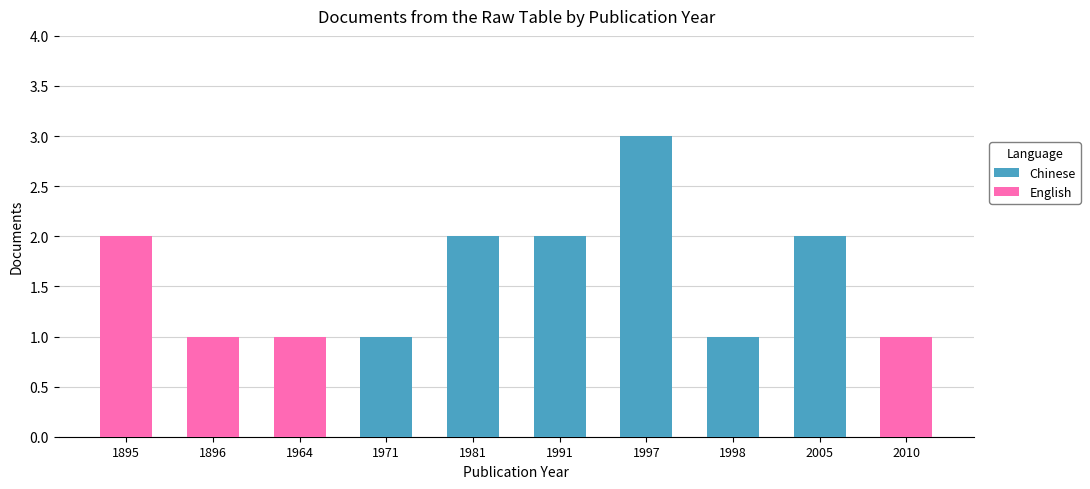

The value of Chinese at 1981 is 2. True or false?

True